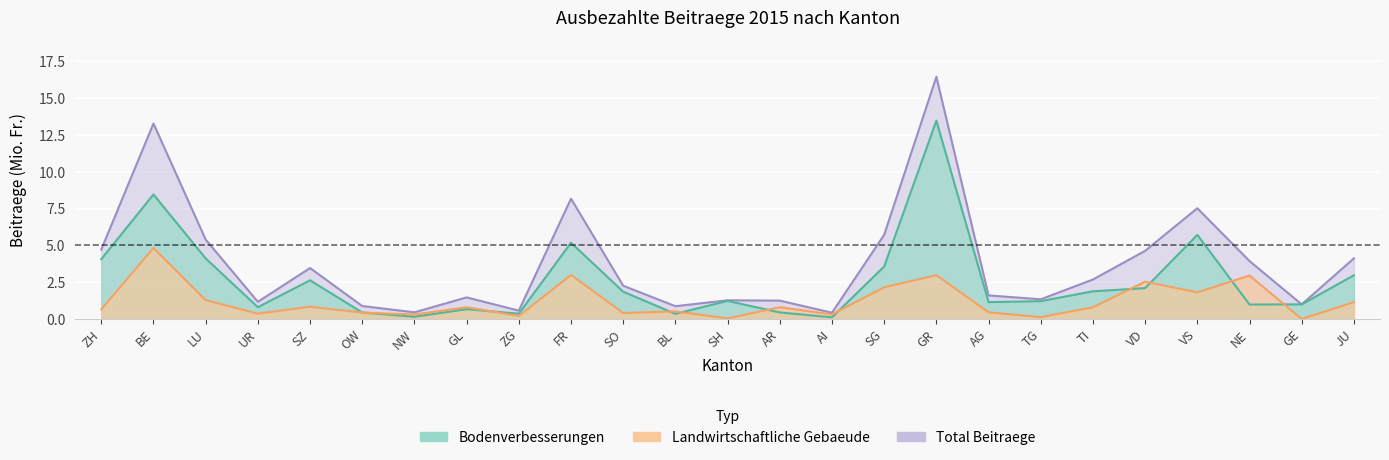

At which category is the sum across all series the highest?

GR